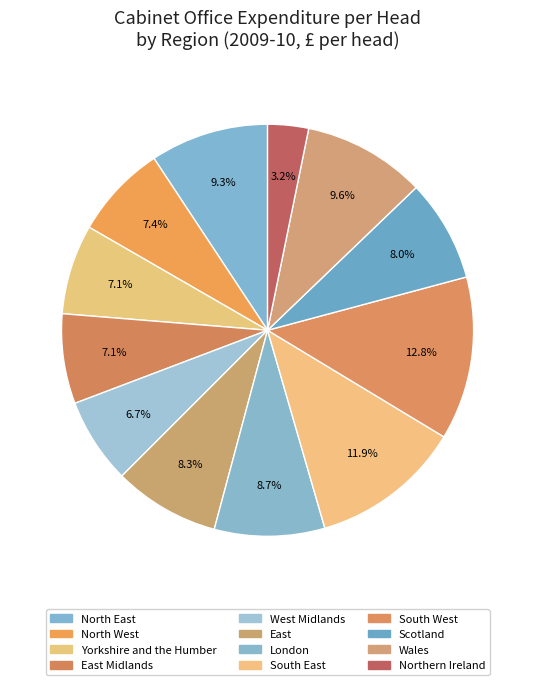

Between Northern Ireland and London, which is larger?

London